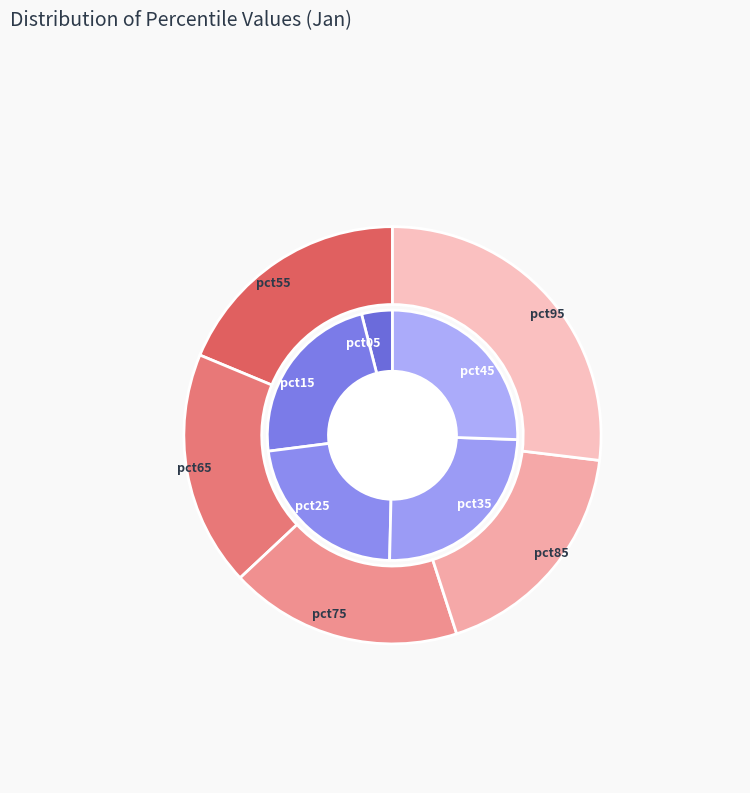

Count the number of slices in the pie.

10